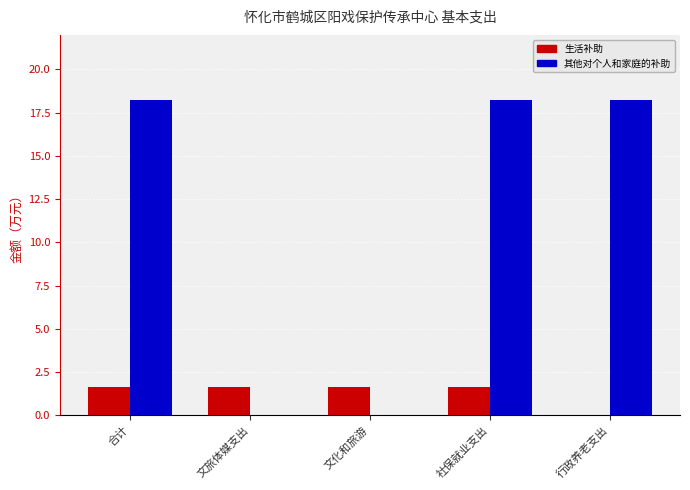

Is the value of 其他对个人和家庭的补助 at 文旅体媒支出 greater than the value of 生活补助 at 社保就业支出?

No